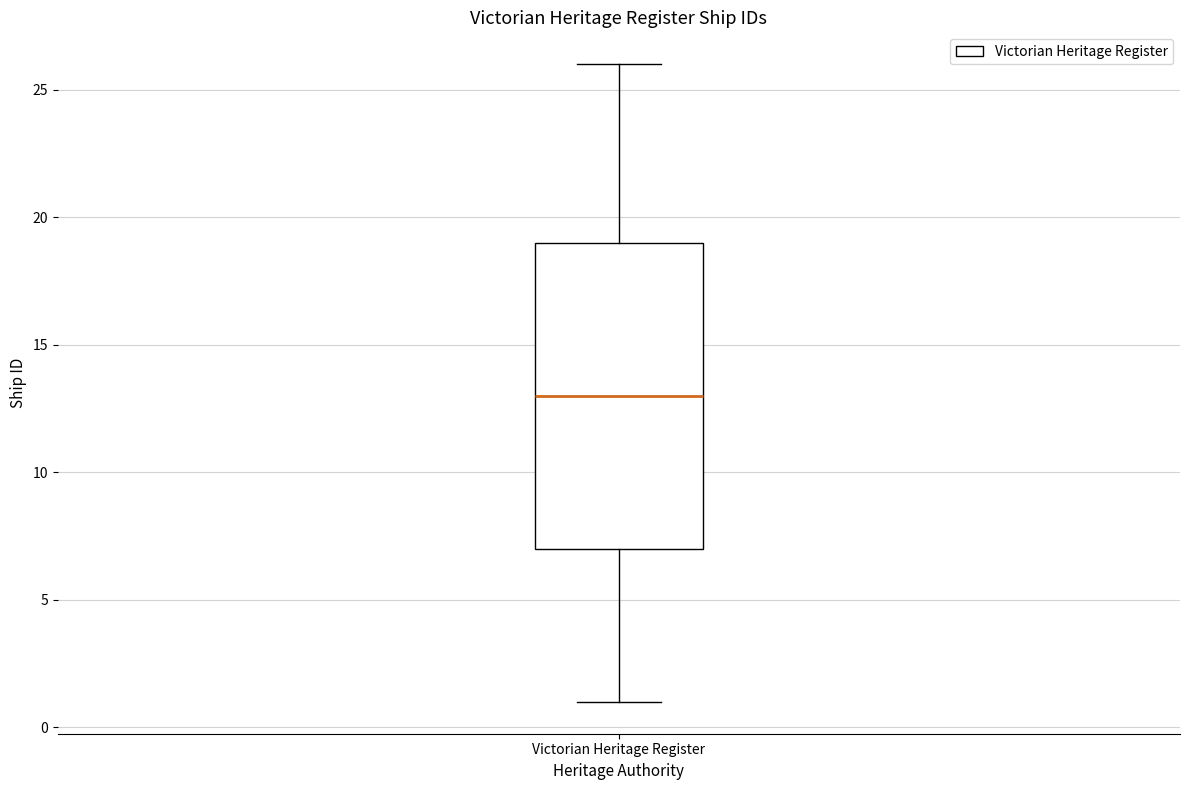

Where is the upper edge of the box for Victorian Heritage Register on the y-axis? The values are not printed on the chart, so give them approximately, as read against the axis.

19